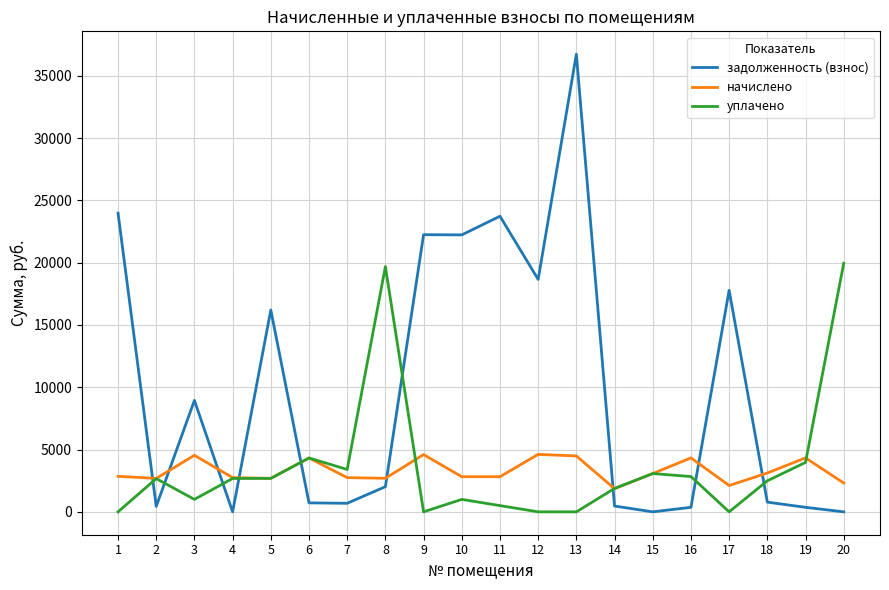

What is the total value across all series at 11?

27051.4